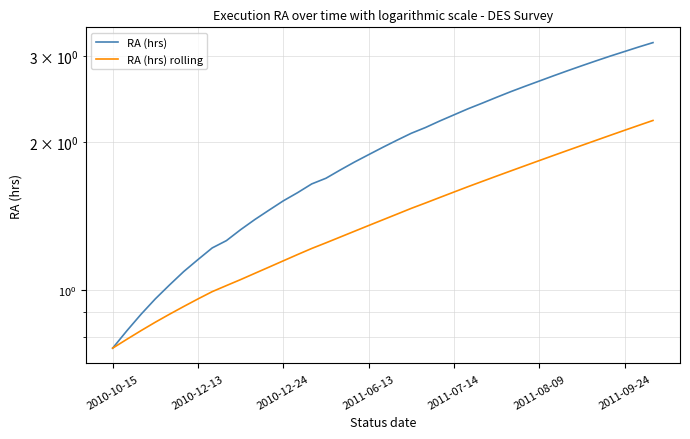

Which series changed the most between 9 and 33?

RA (hrs)